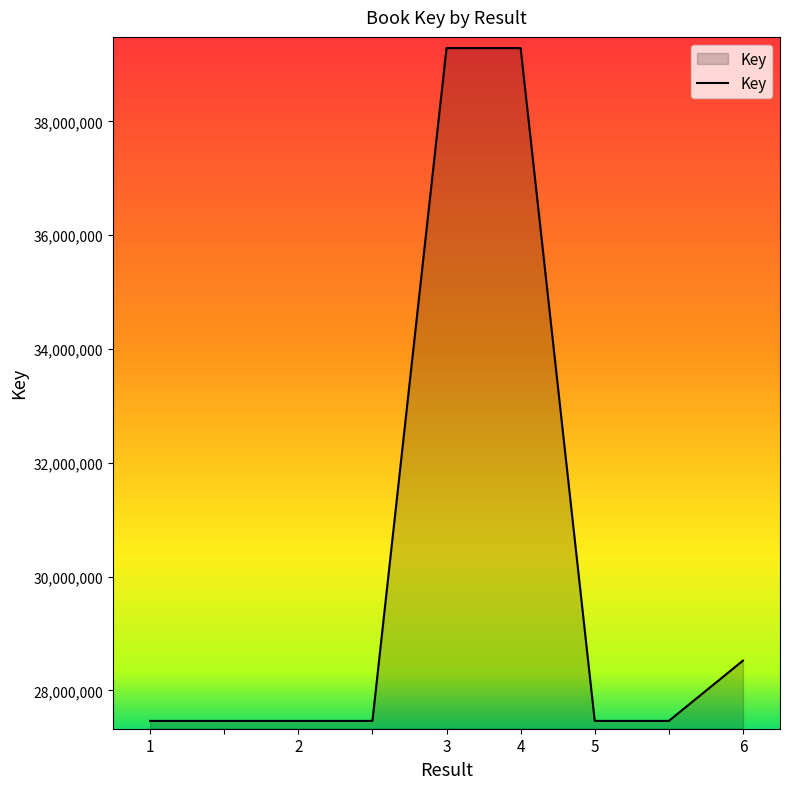

What is the difference between the maximum and minimum values?

11825909